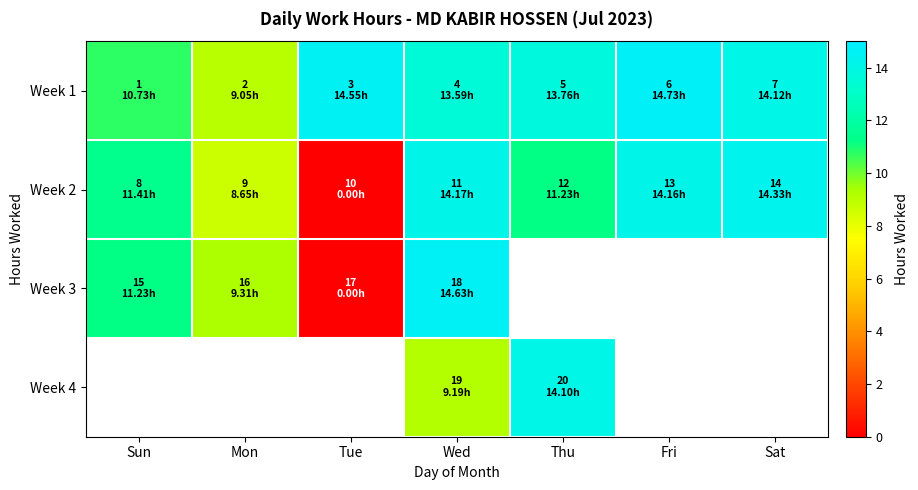

Between Sun and Tue, which series saw the biggest shift?

Week 2